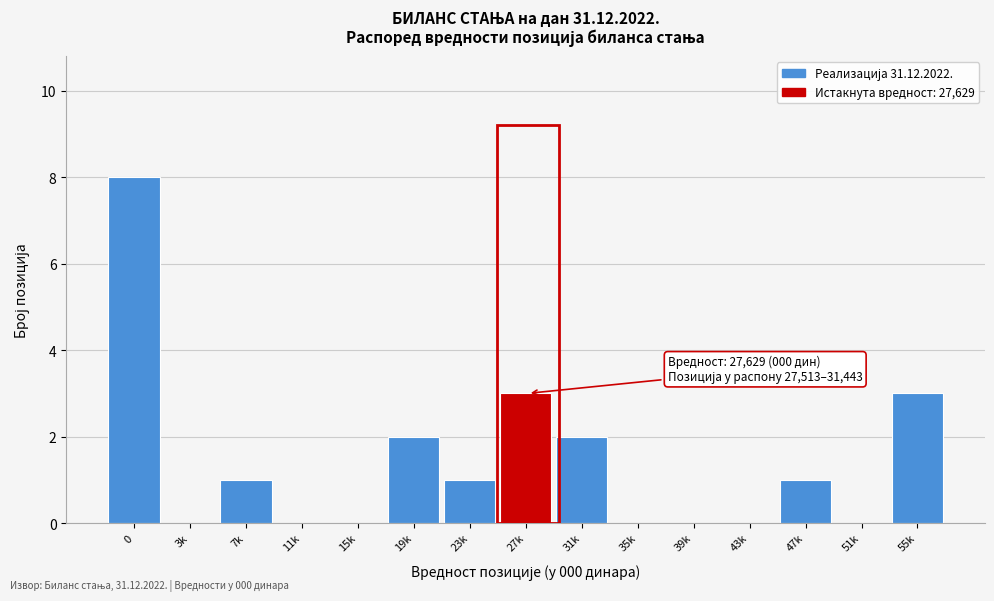

Reading left to right, what are all the values shown in this chart?

0=8	3k=0	7k=1	11k=0	15k=0	19k=2	23k=1	27k=3	31k=2	35k=0	39k=0	43k=0	47k=1	51k=0	55k=3